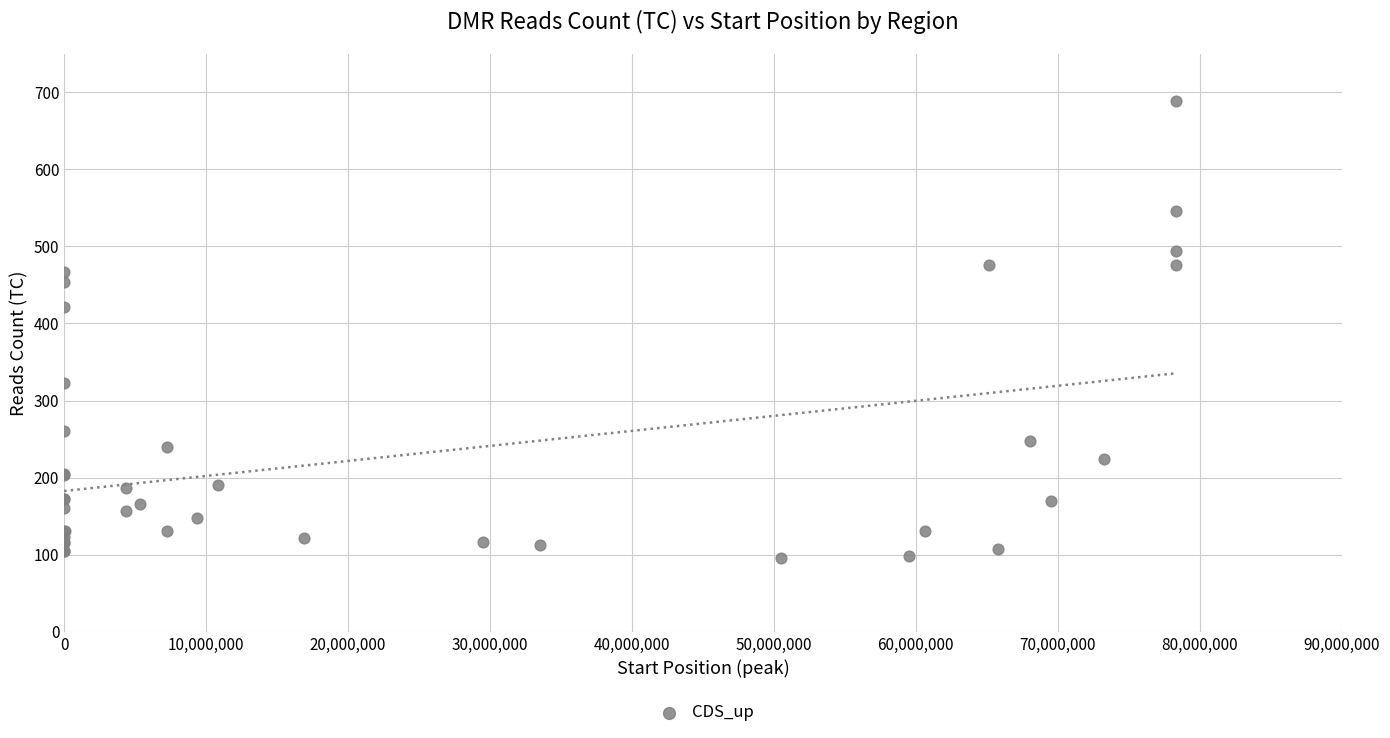

What Y value in the scatter plot is closest to 392?

421